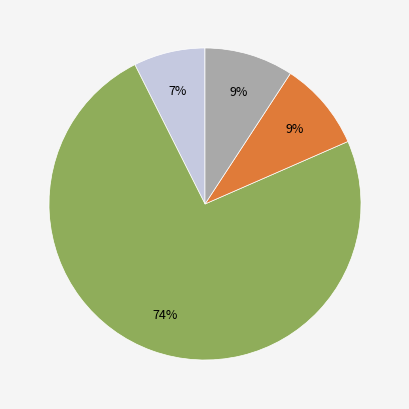

Is there a majority slice in this chart?

Yes